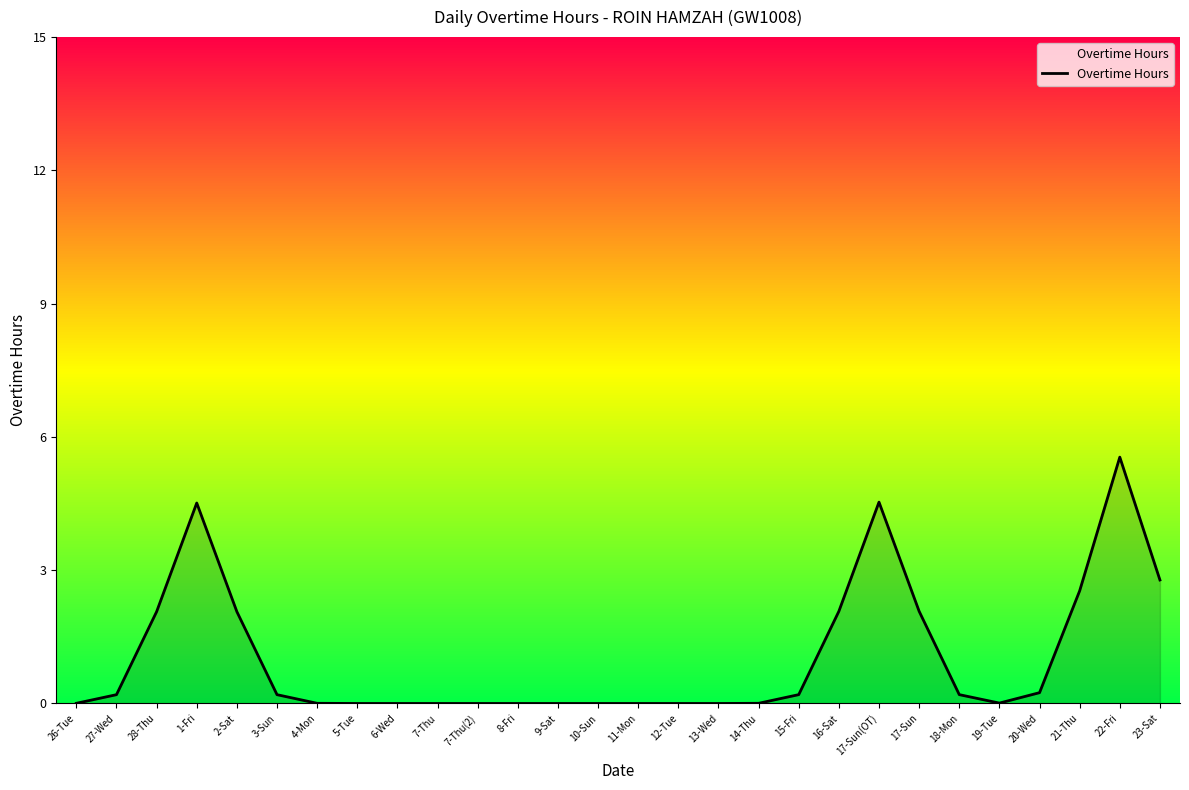

Which has a higher value, 2-Sat or 15-Fri?

2-Sat